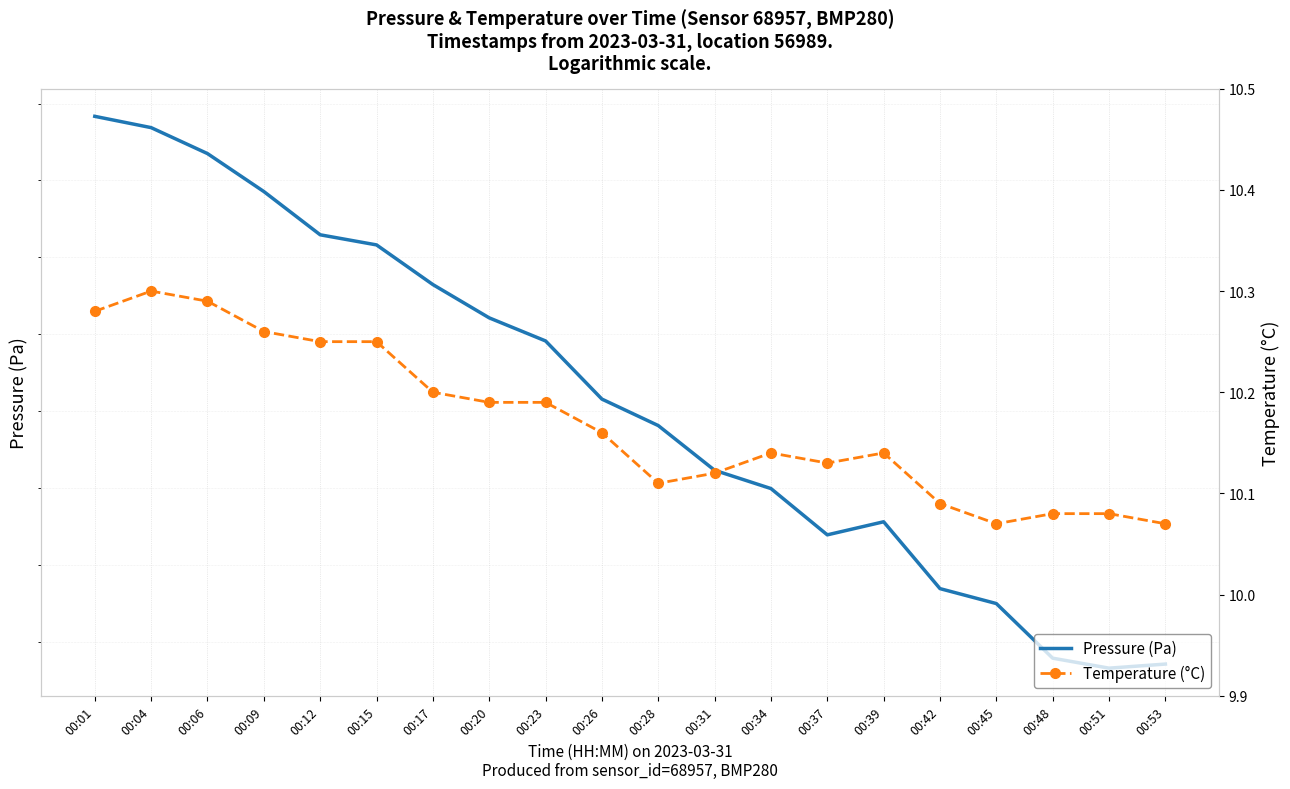

Reading left to right, list all the values displayed in this chart.

Pressure (Pa): 96976.7	96973.8	96967.0	96957.1	96945.9	96943.2	96932.9	96924.3	96918.3	96903.2	96896.3	96884.7	96879.9	96867.9	96871.3	96853.9	96850.0	96835.8	96833.2	96834.3
Temperature (°C): 10.3	10.3	10.3	10.3	10.2	10.2	10.2	10.2	10.2	10.2	10.1	10.1	10.1	10.1	10.1	10.1	10.1	10.1	10.1	10.1